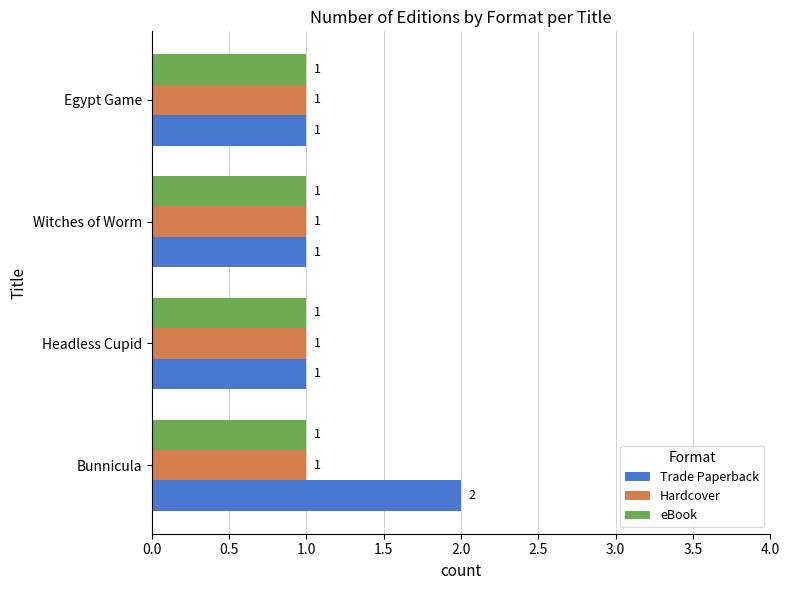

Which series has the widest spread of values?

Trade Paperback